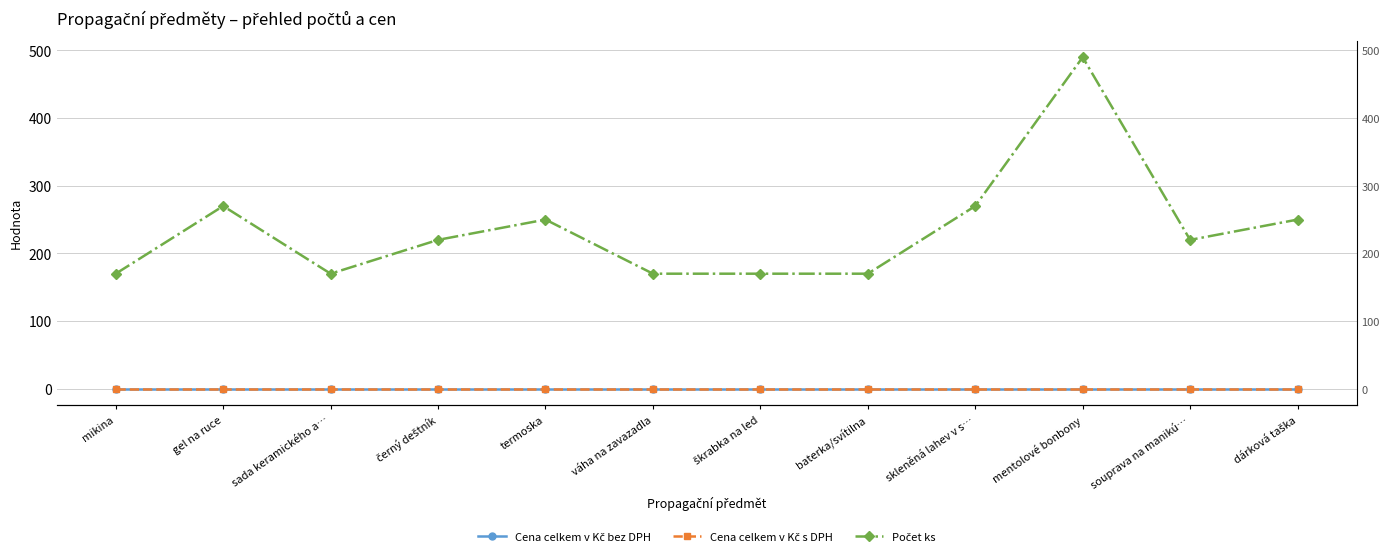

True or false: Počet ks and Cena celkem v Kč s DPH cross at least once.

False